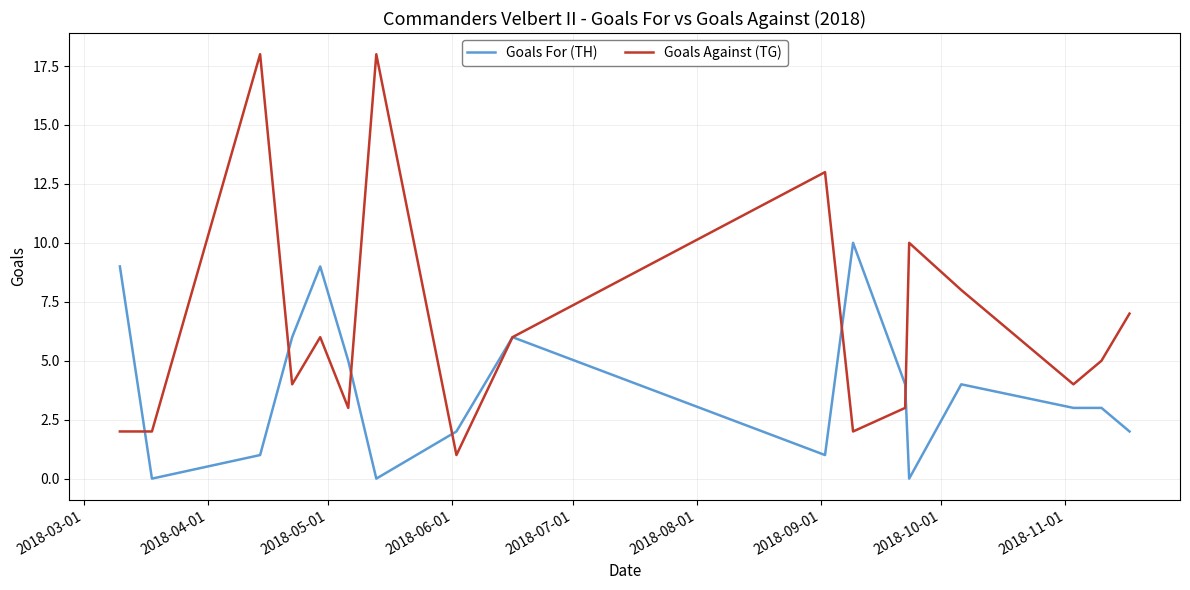

Which series has the widest spread of values?

Goals Against (TG)